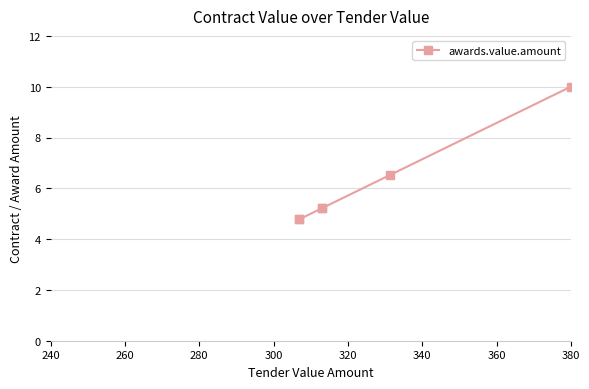

What is the difference between the values at 320 and 340?

3.5